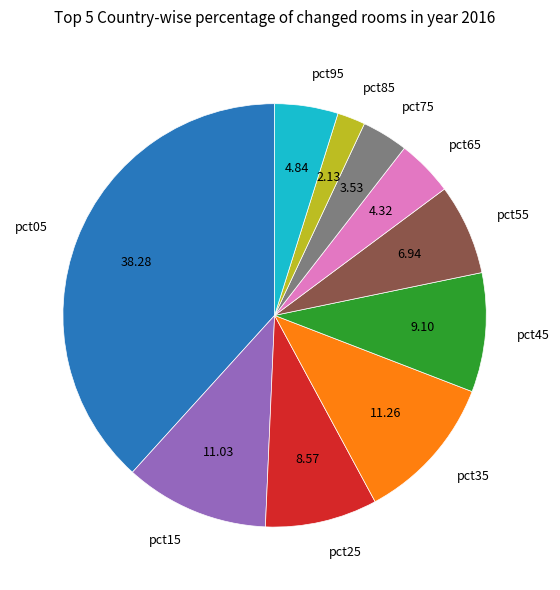

Combined, do pct45 and pct25 account for over 50%?

No